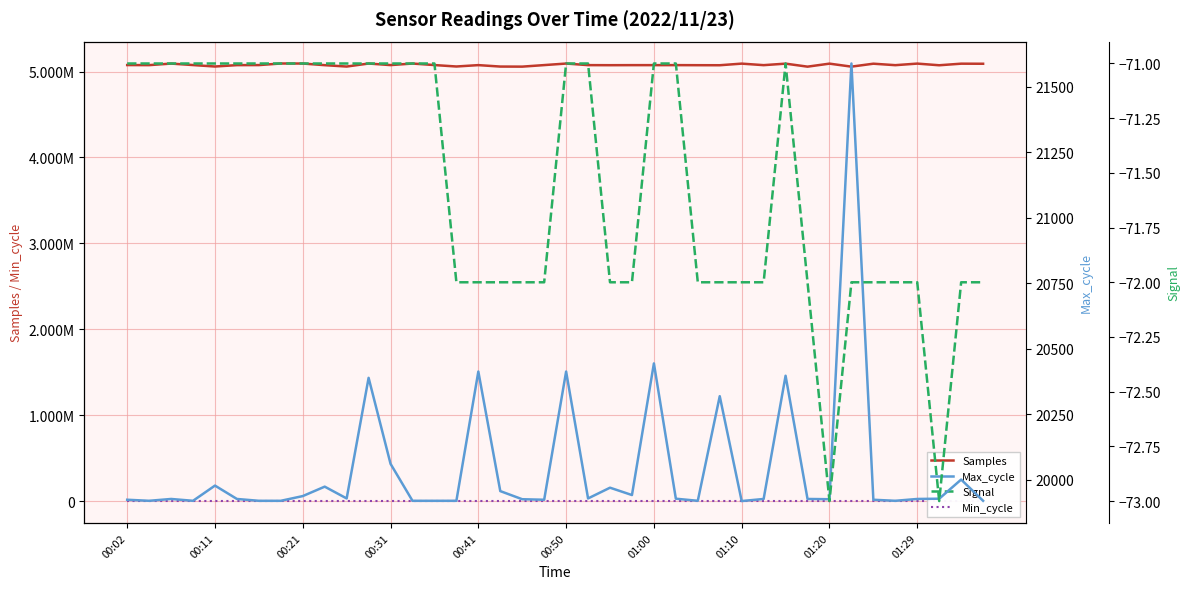

In Max_cycle, how many points are lower than both neighbors (excluding endpoints)?

10